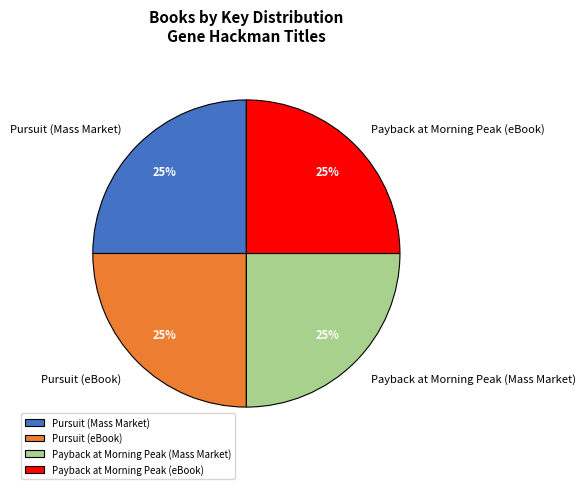

The Payback at Morning Peak (eBook) slice represents 32% of the pie. True or false?

False